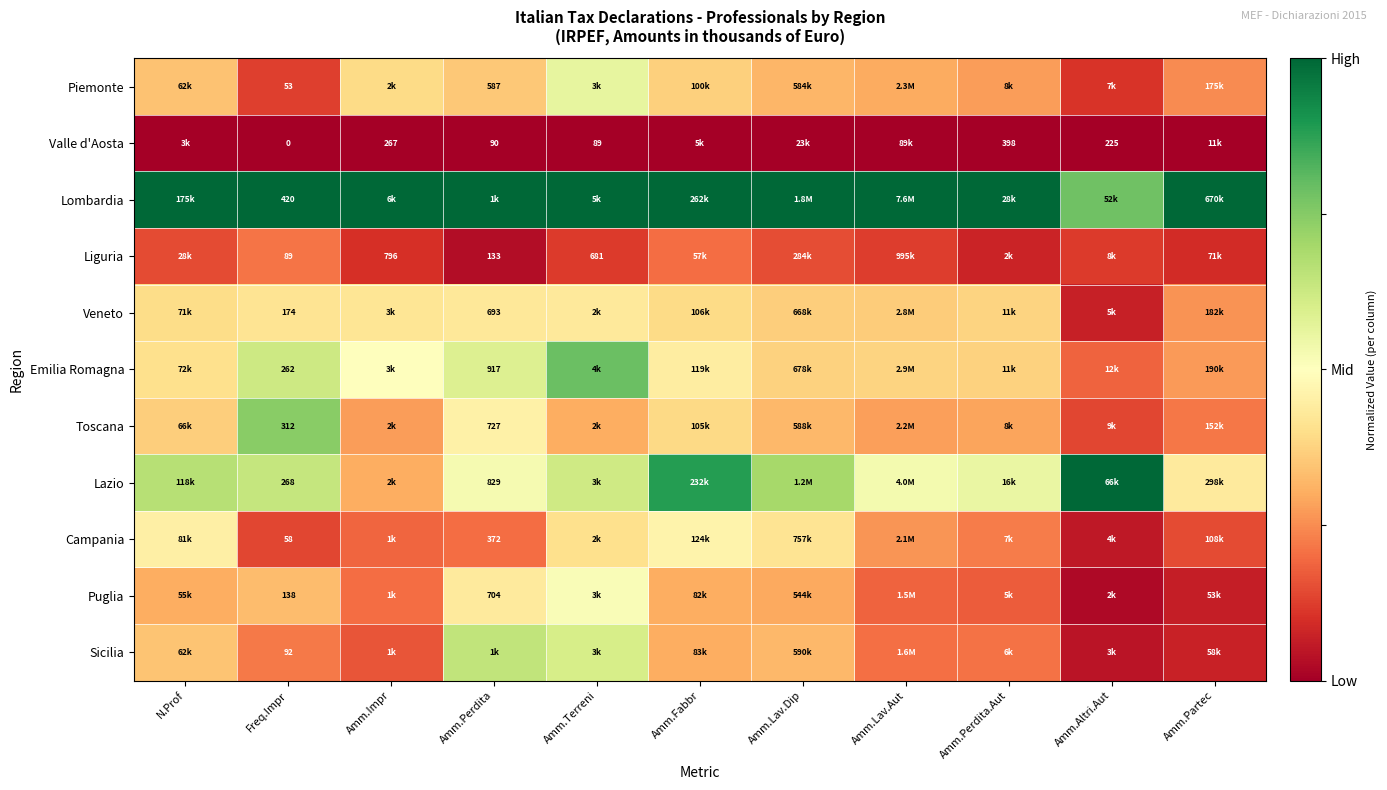

Is the value of Liguria at Freq.Impr greater than the value of Puglia at Freq.Impr?

No